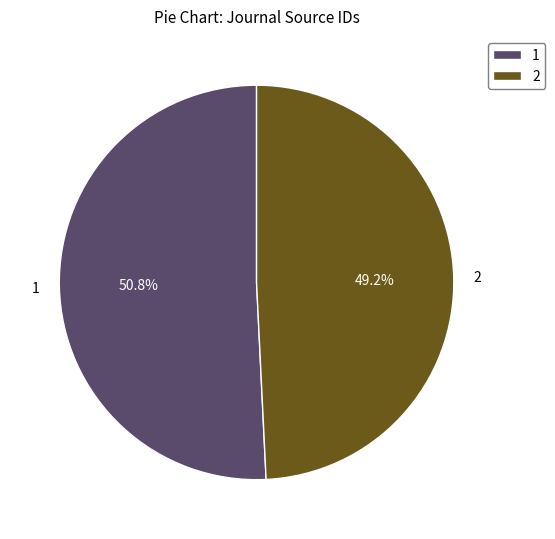

Which has a higher value, 2 or 1?

1